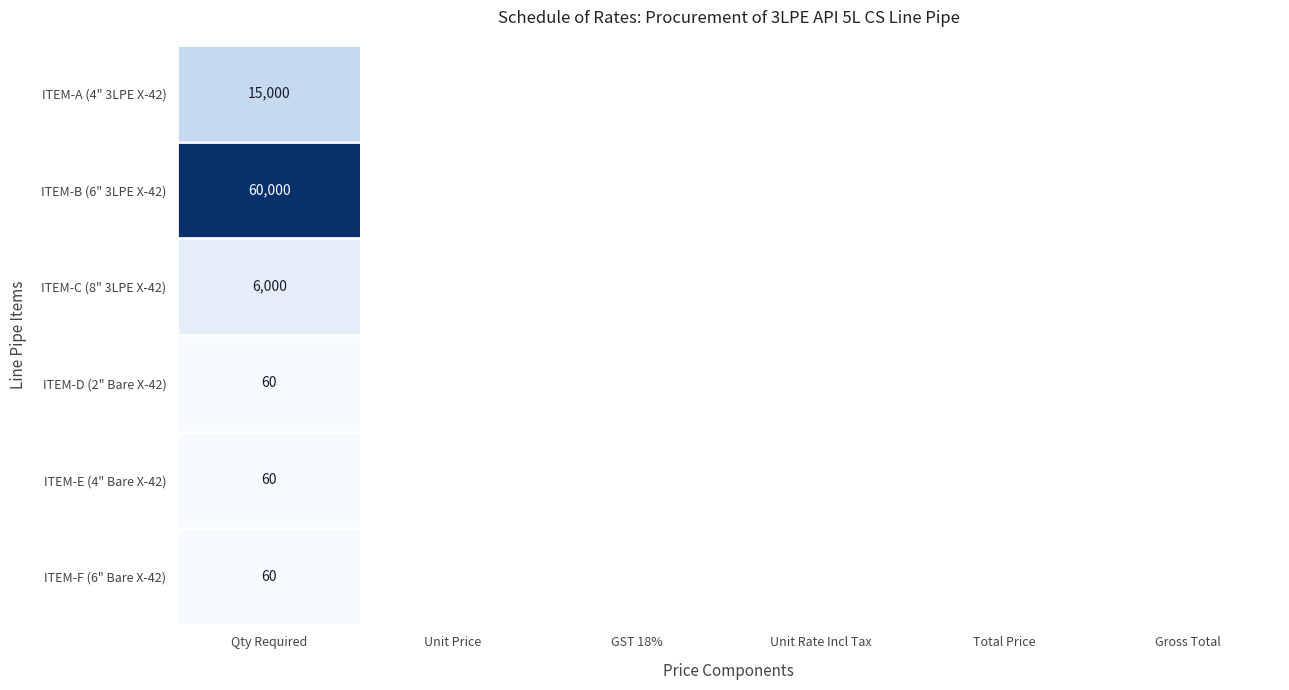

At how many categories does at least one series exceed 24655?

1